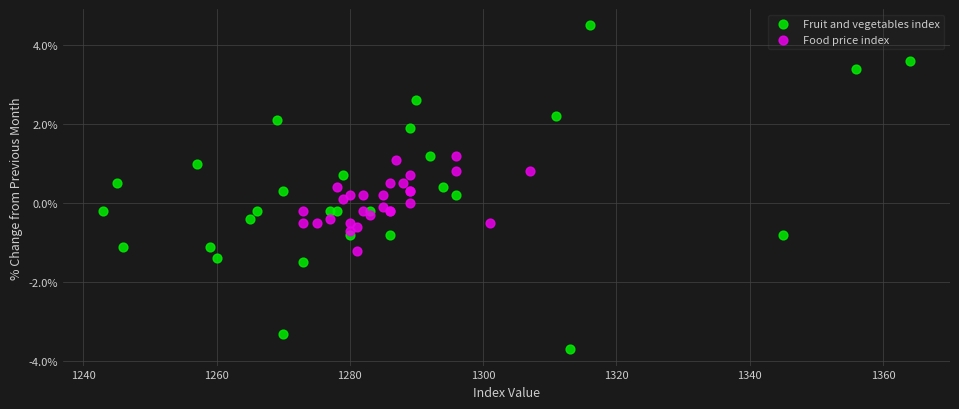

Which series contains the lowest Y value?

Fruit and vegetables index